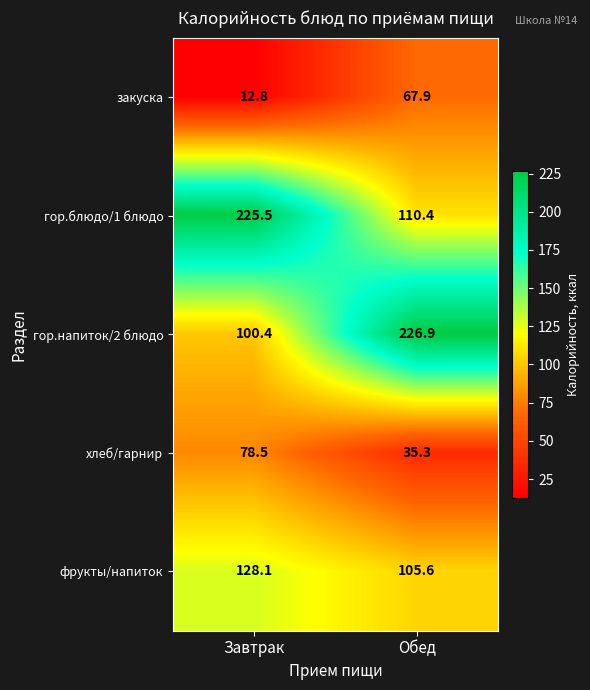

What is the difference between the maximum and minimum values in the фрукты/напиток series?

22.5